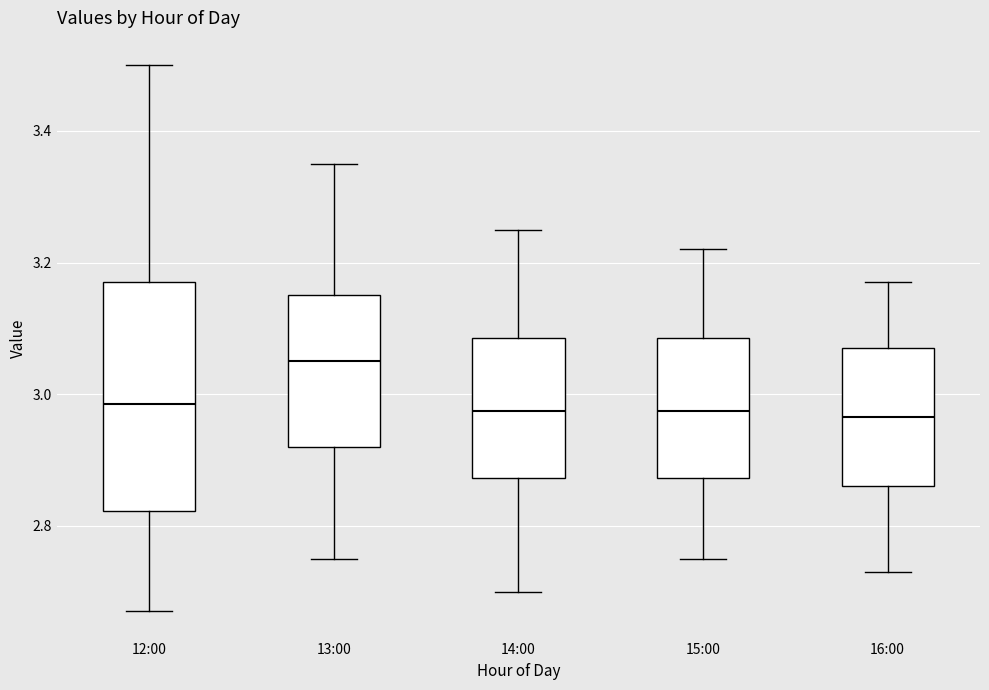

Comparing the boxes themselves (not the whiskers), which one is the tallest?

12:00